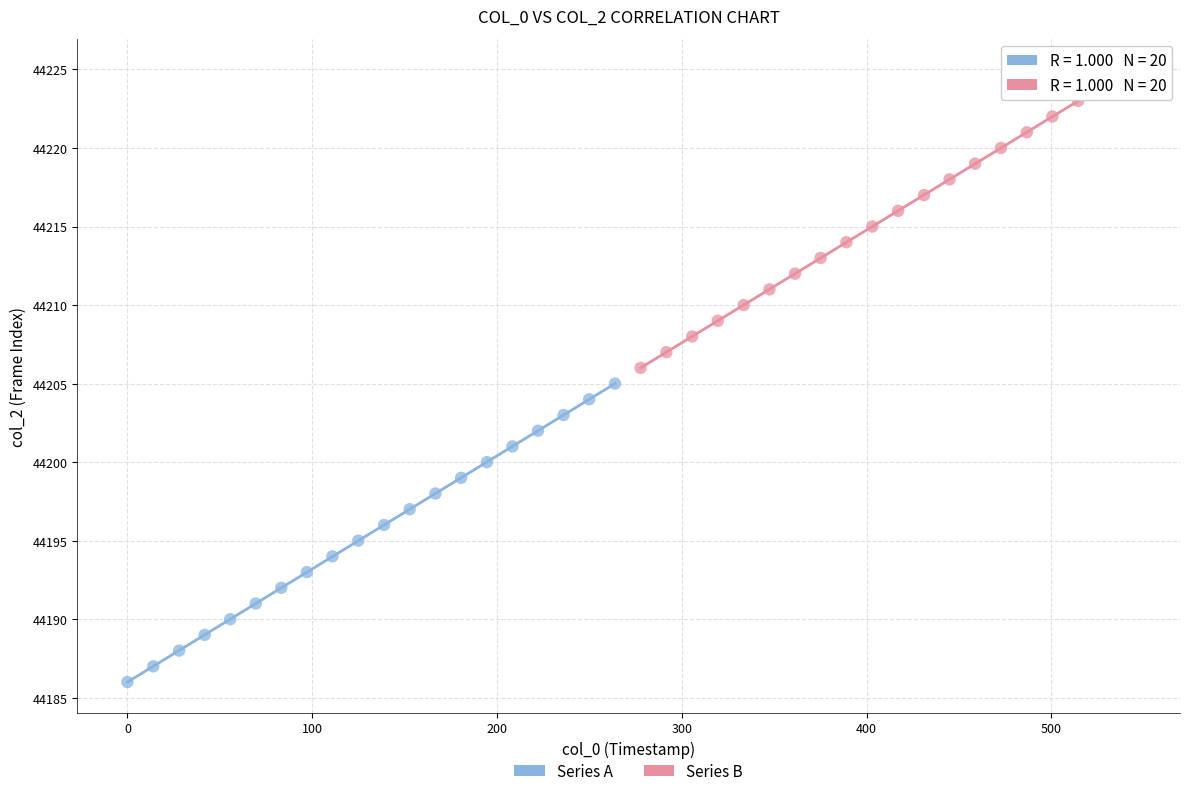

Which series reaches the maximum Y coordinate?

Series B